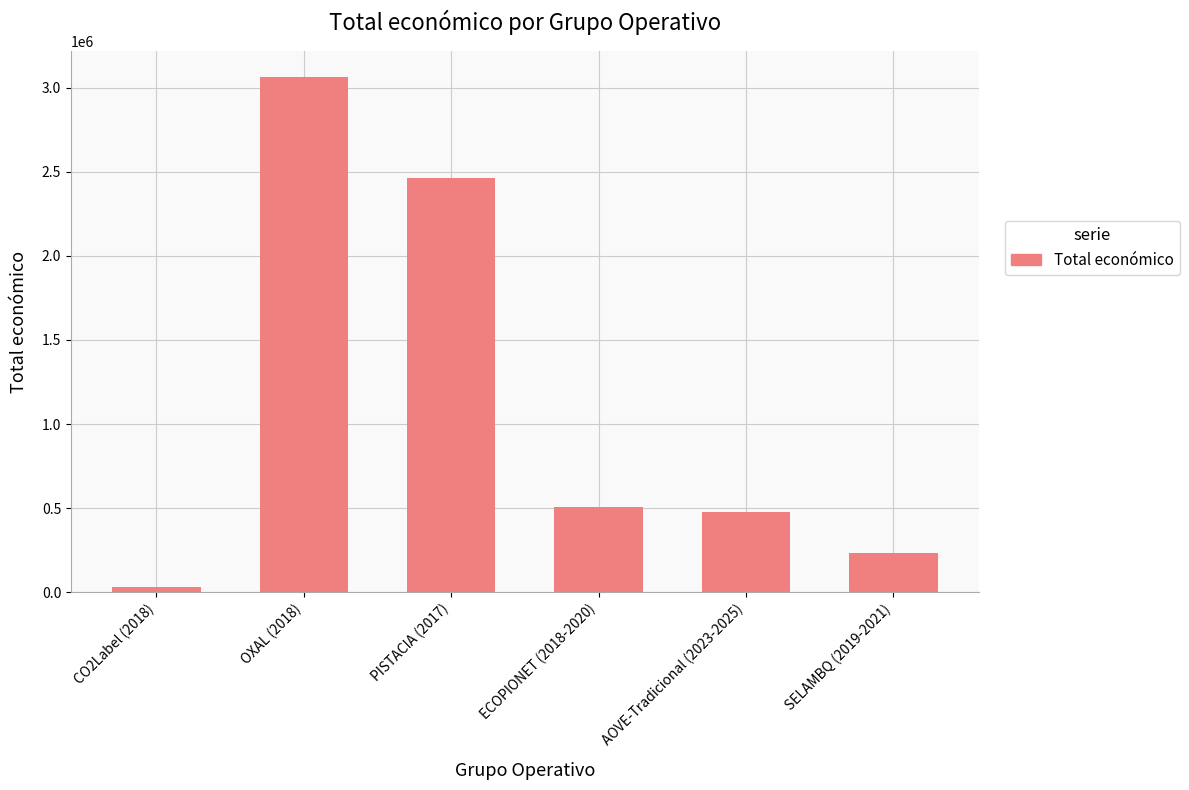

Approximately how many times larger is the value at PISTACIA (2017) compared to SELAMBQ (2019-2021)?

10.6